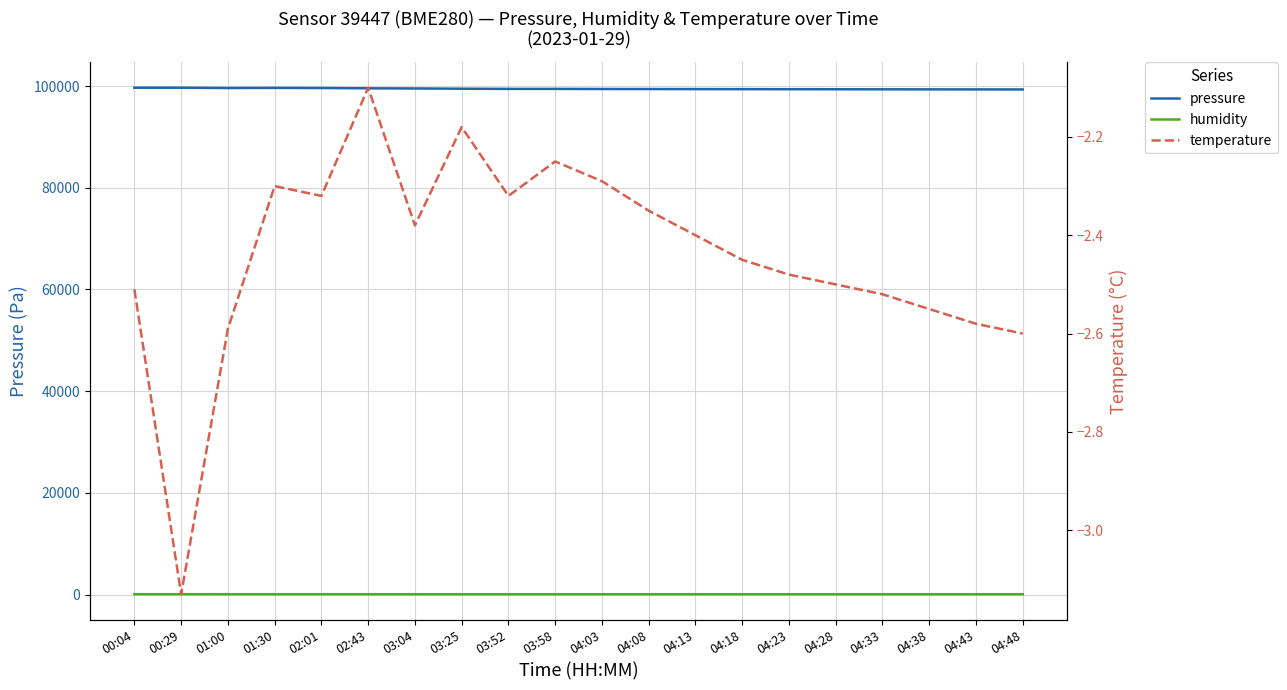

How many values in the pressure series exceed 99438?

10